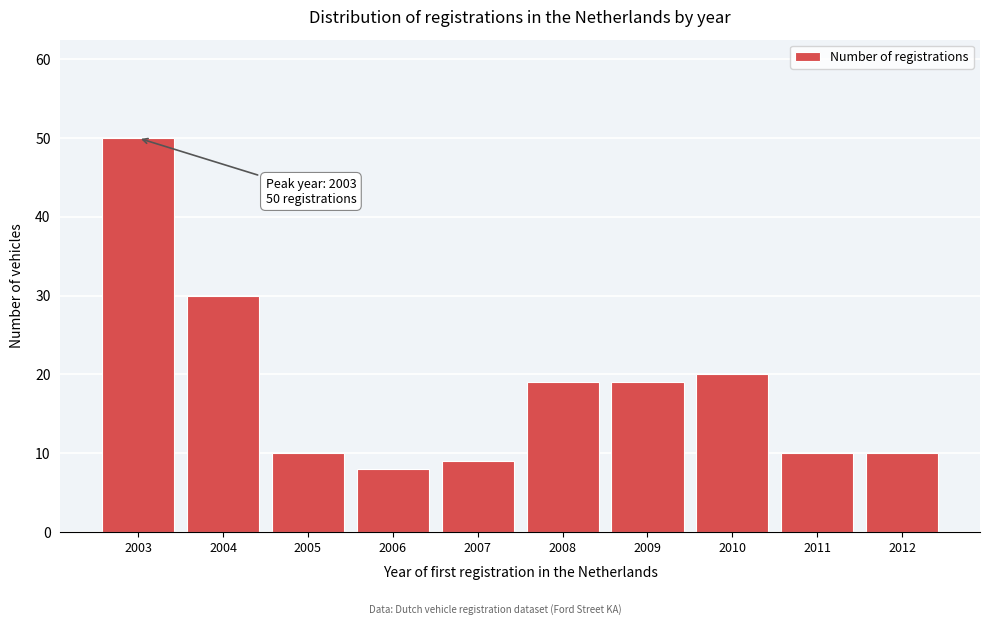

Reading left to right, what are all the values shown in this chart?

2003=50	2004=30	2005=10	2006=8	2007=9	2008=19	2009=19	2010=20	2011=10	2012=10